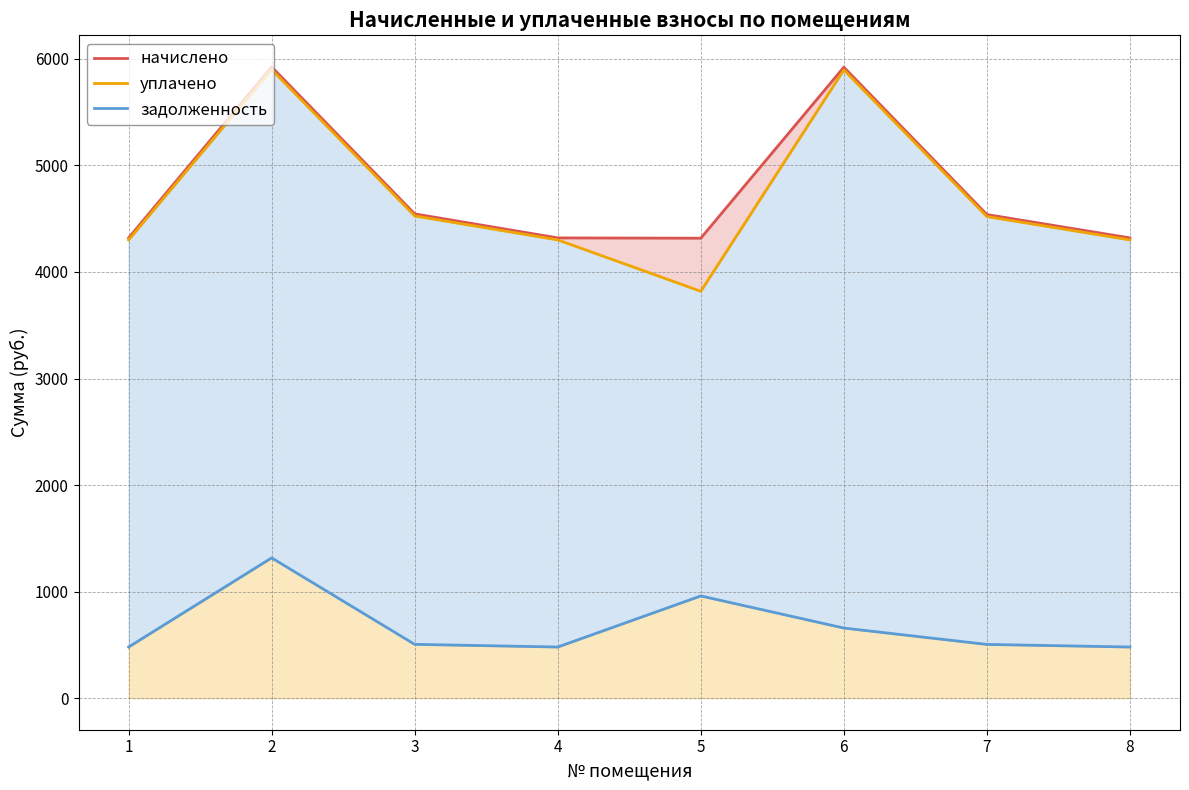

Is it true that уплачено equals 5896.9 at 6?

True